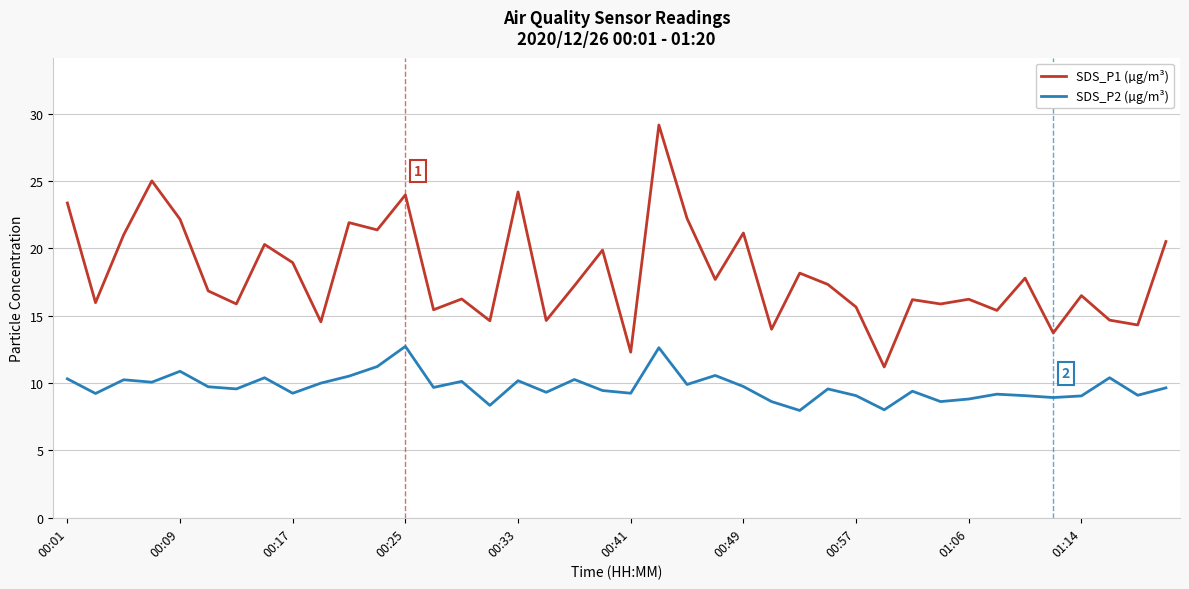

True or false: SDS_P2 (µg/m³) and SDS_P1 (µg/m³) cross at least once.

False